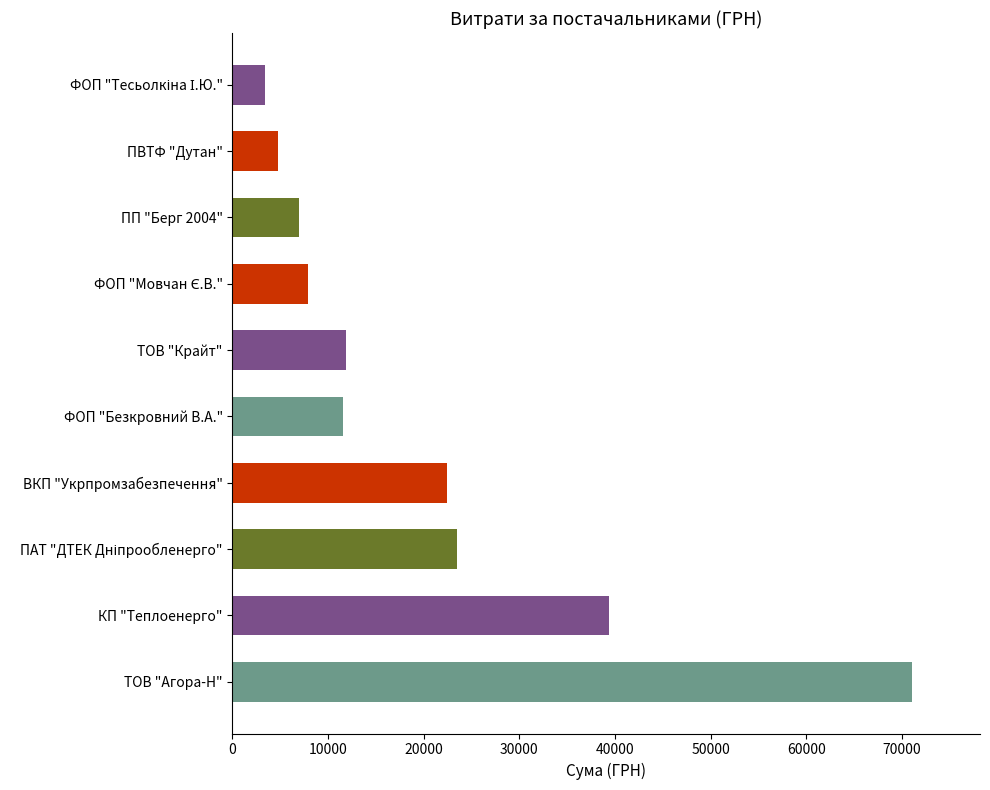

Does the chart contain any negative values?

No